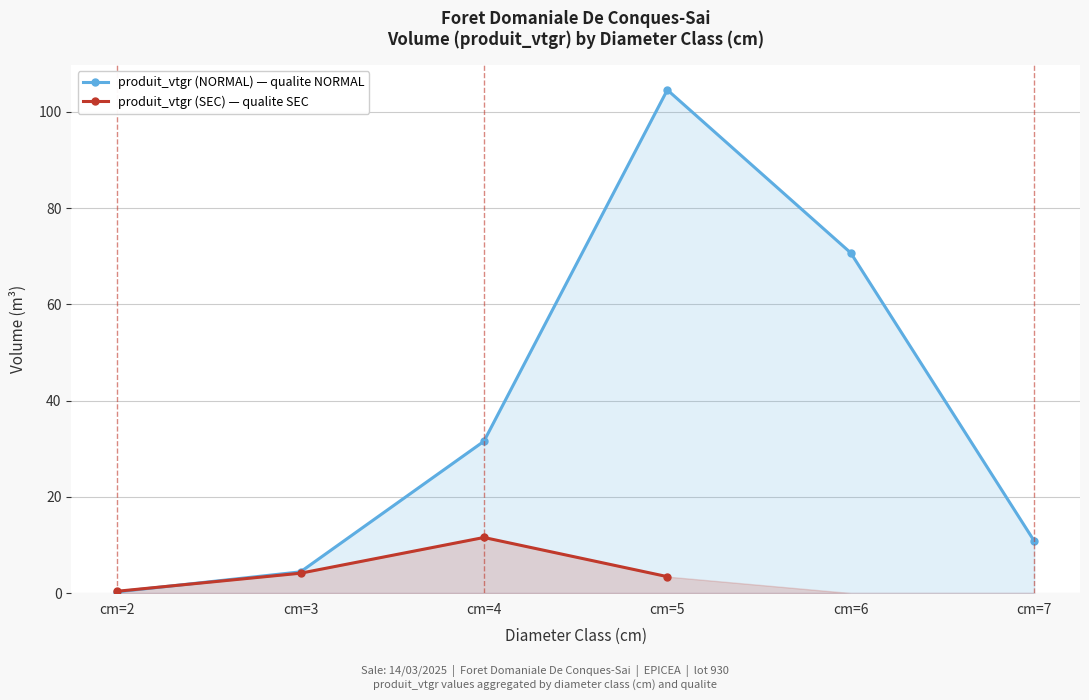

What is the value of the produit_vtgr (NORMAL) — qualite NORMAL point at the 5th from the left?

70.7